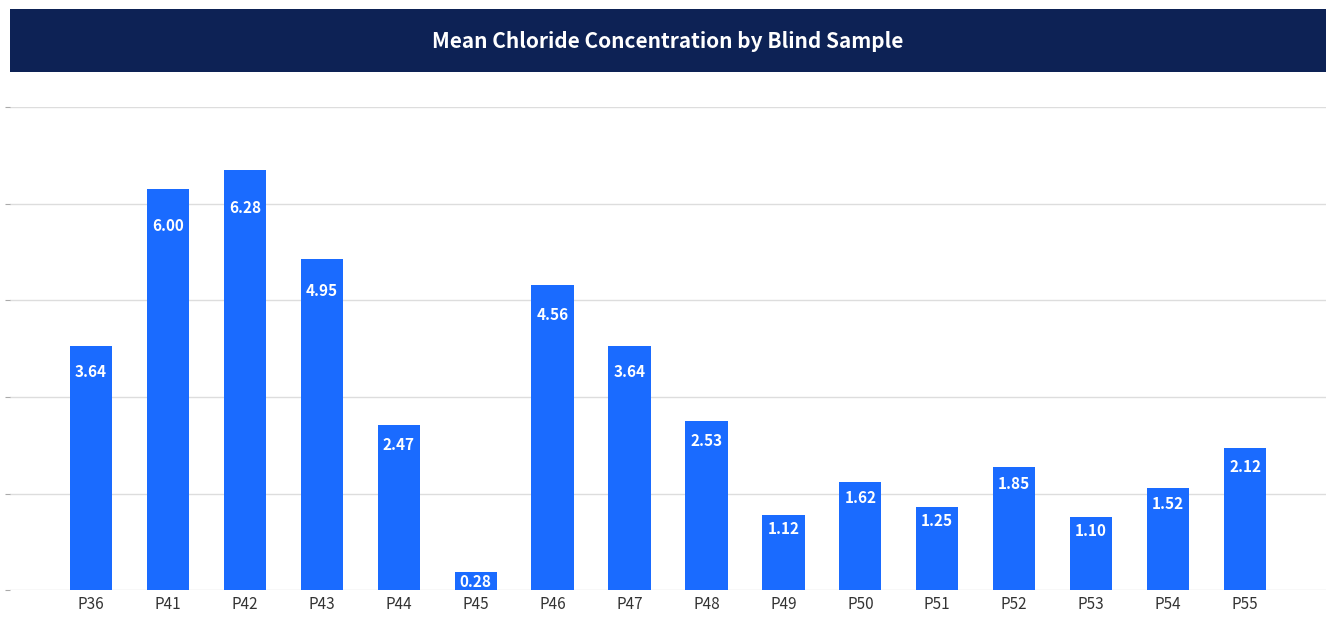

What is the sum of all values?

44.9